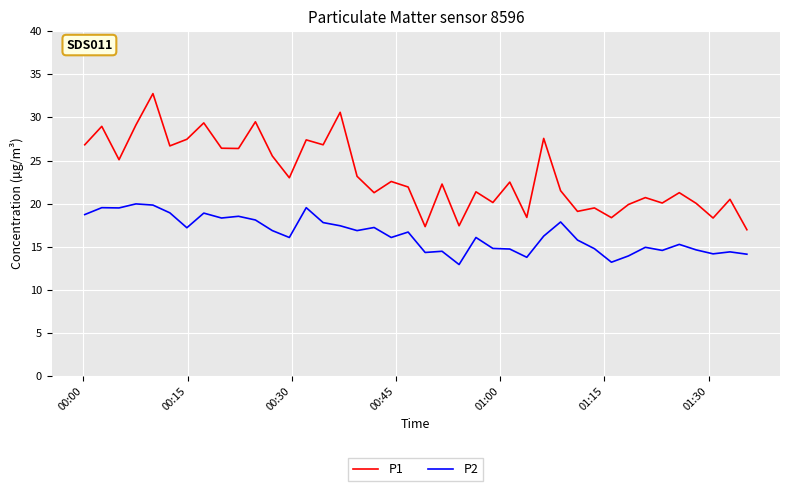

List the series in order of their overall mean, lowest first.

P2, P1